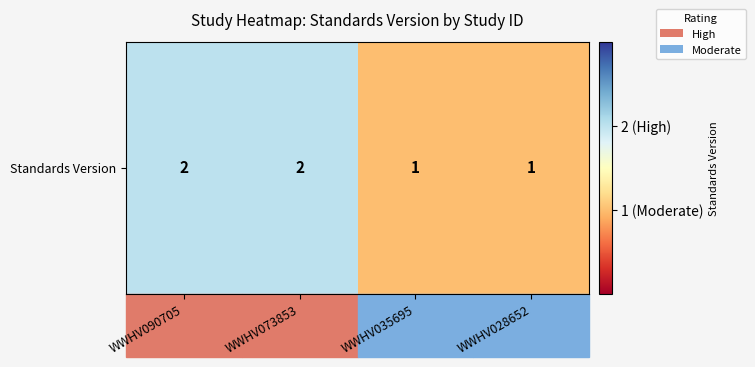

The value at WWHV073853 is 0. True or false?

False